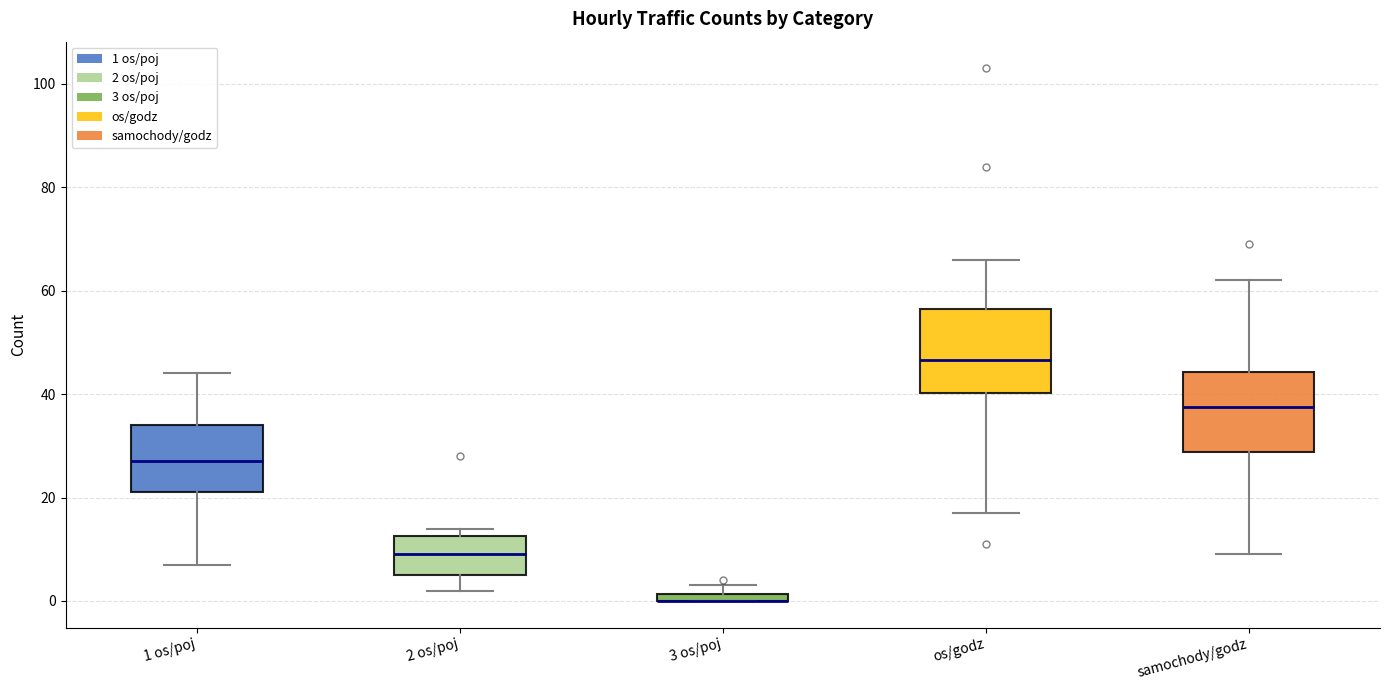

Where does the median line of the box for 1 os/poj sit on the y-axis? The values are not printed on the chart, so give them approximately, as read against the axis.

28